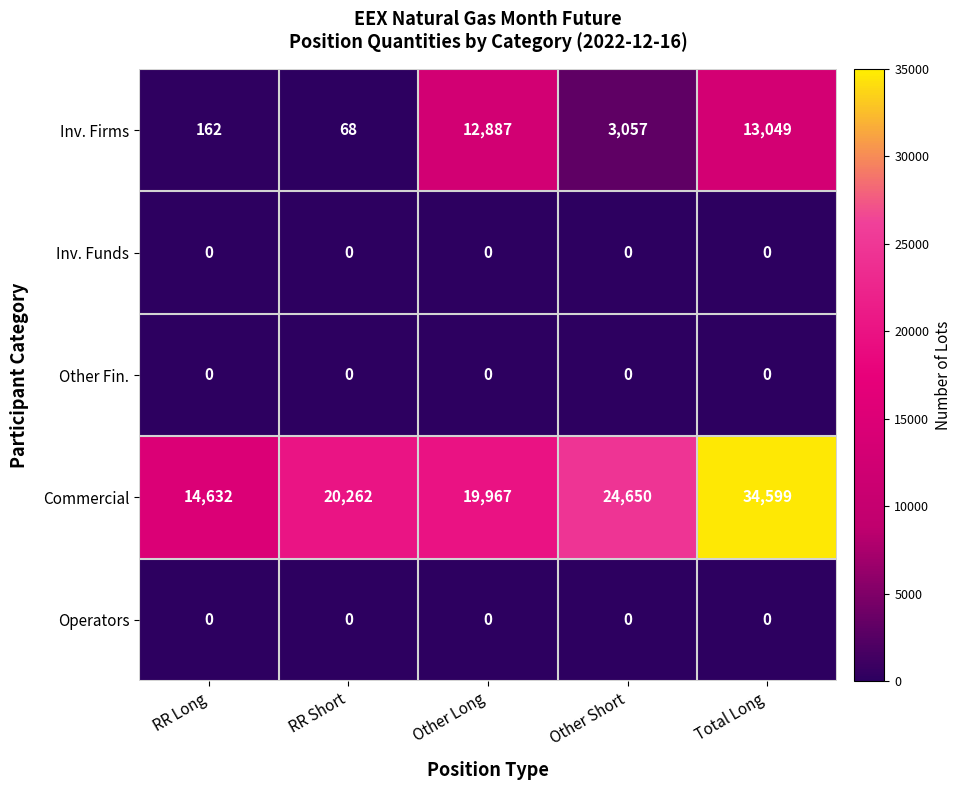

What is the greatest value displayed?

34599